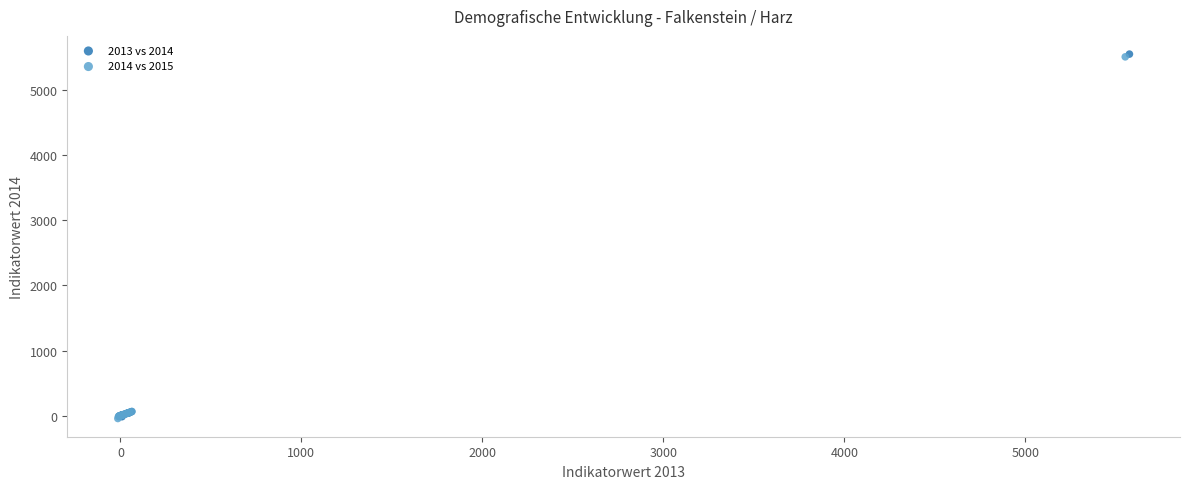

Which series has the widest spread of Y values?

2013 vs 2014